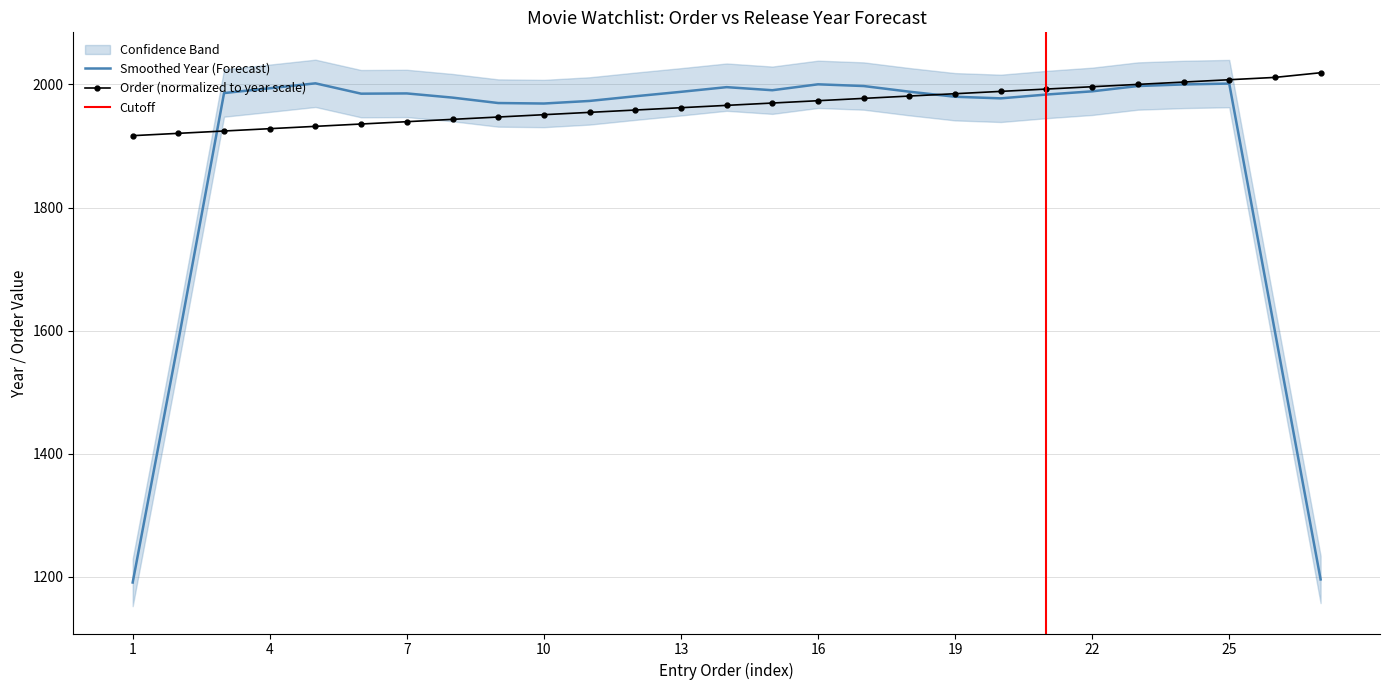

How many values exceed 1966?

13